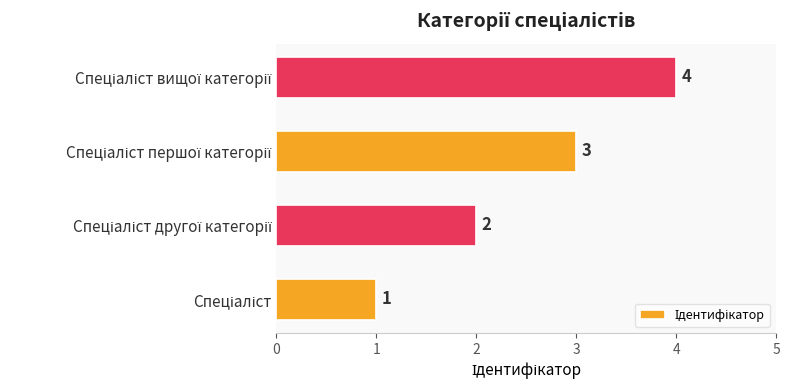

What is the smallest value displayed?

1